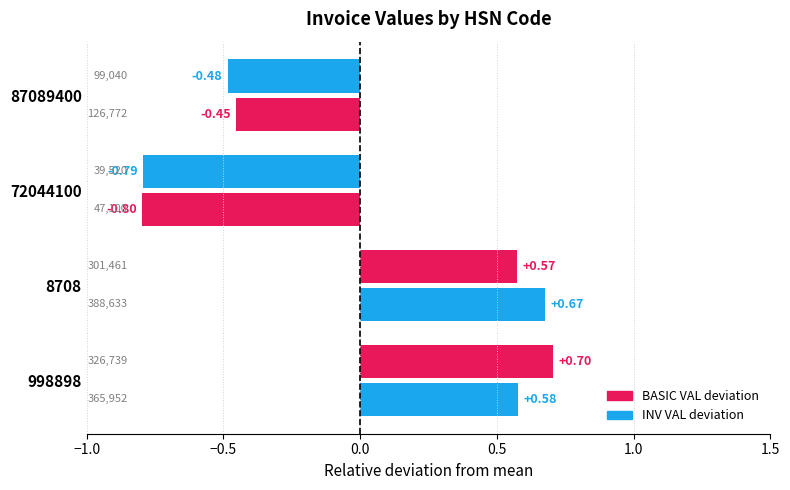

How many values in the INV VAL deviation series exceed 0?

2